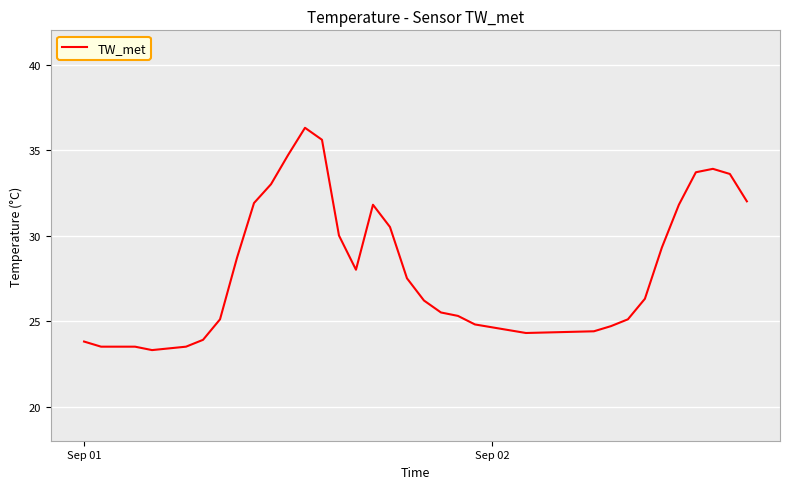

What is the difference between the maximum and minimum values?

13.0